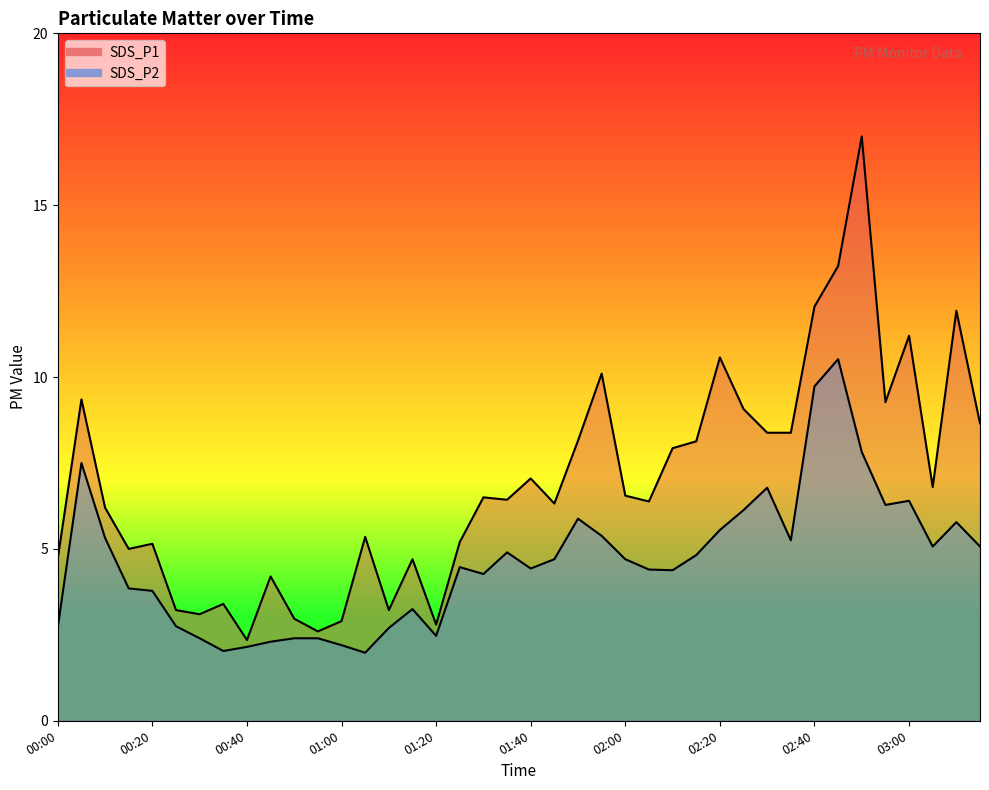

The SDS_P1 series shows 7.0 at 01:40. True or false?

True